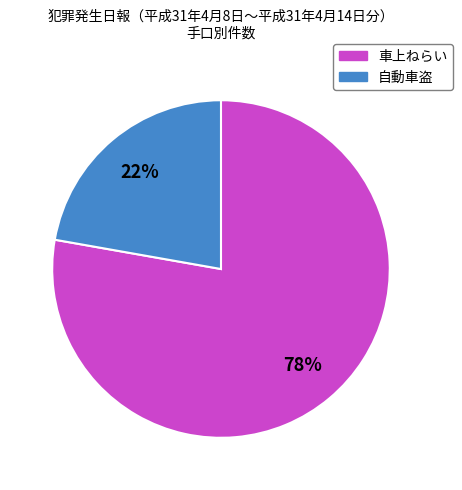

Combined, do 自動車盗 and 車上ねらい account for over 50%?

Yes